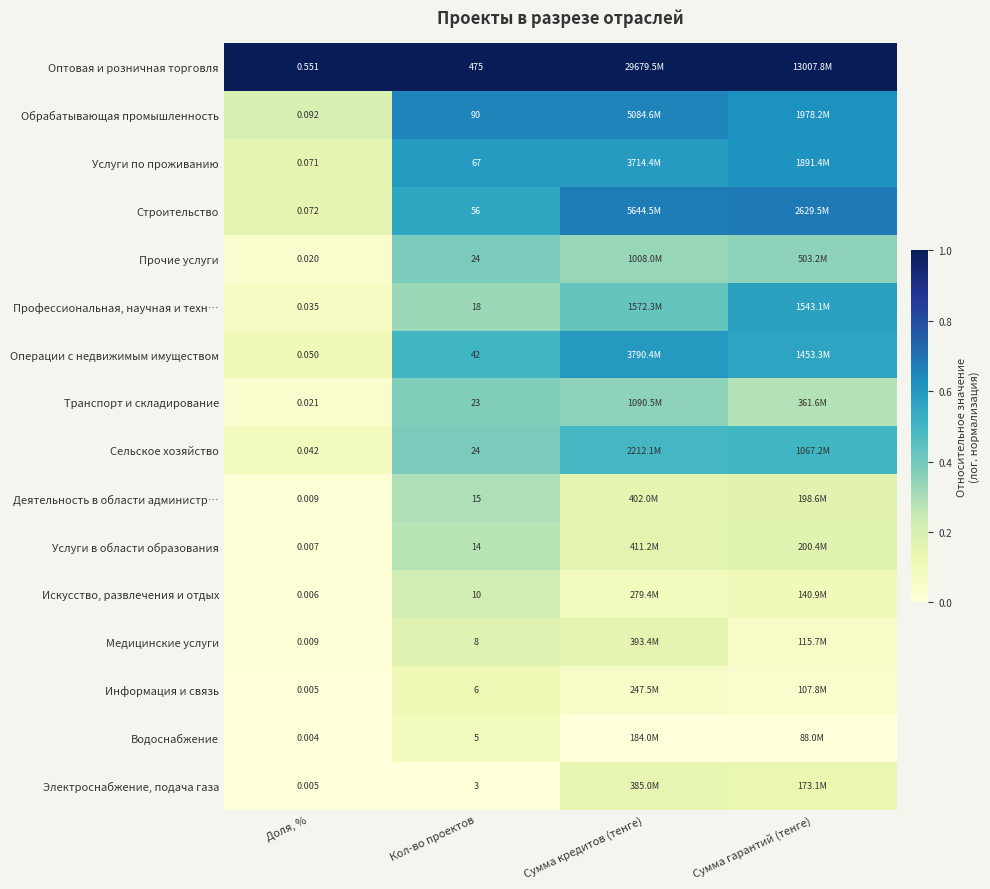

Is the value of Электроснабжение, подача газа at Доля, % greater than the value of Услуги в области образования at Кол-во проектов?

No